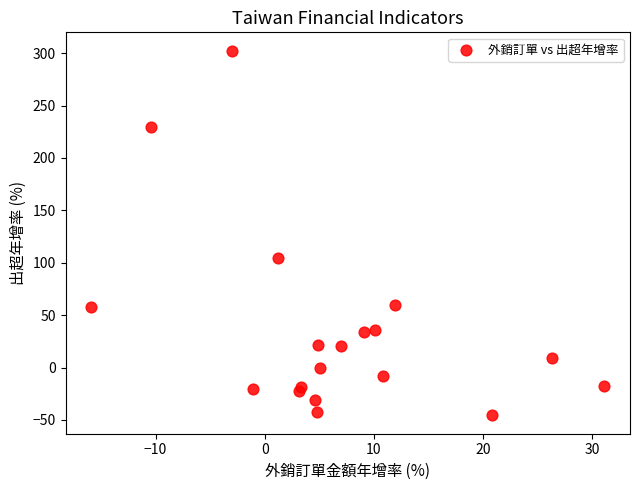

What Y value in the scatter plot is closest to 128?

104.3